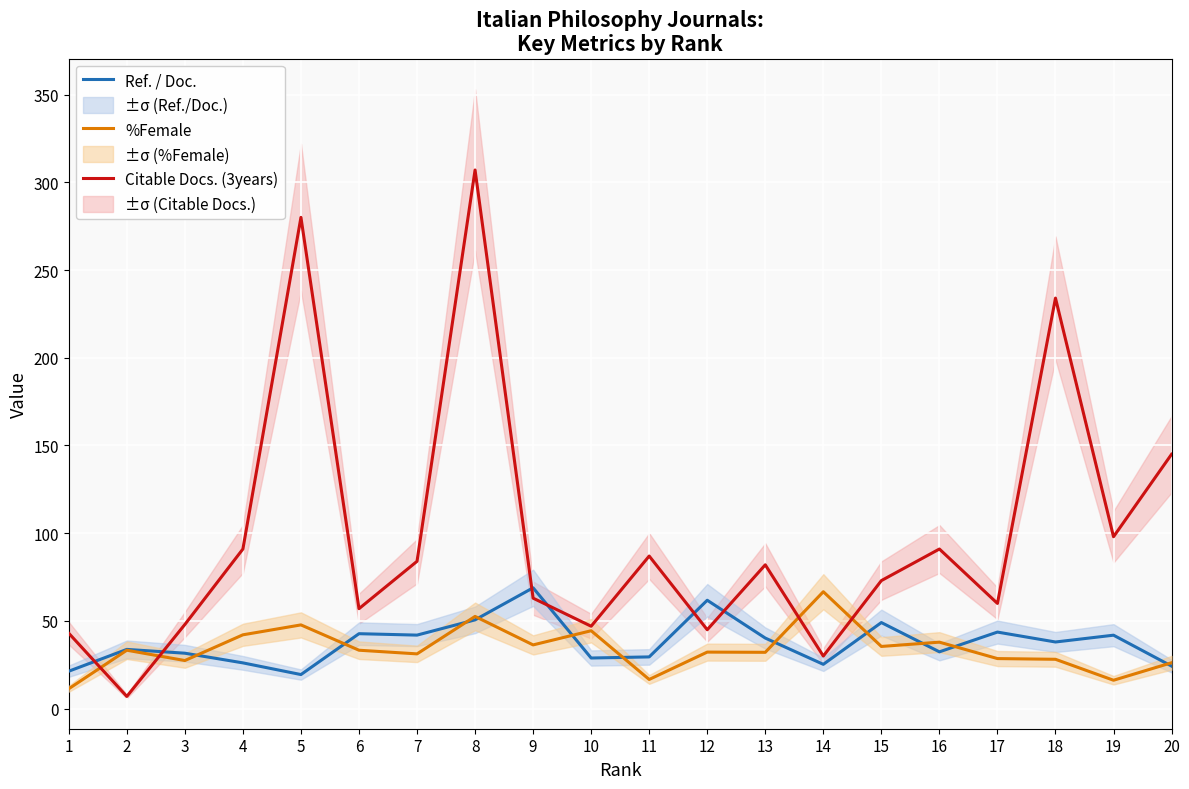

What is the total value across all series at 4?

159.2